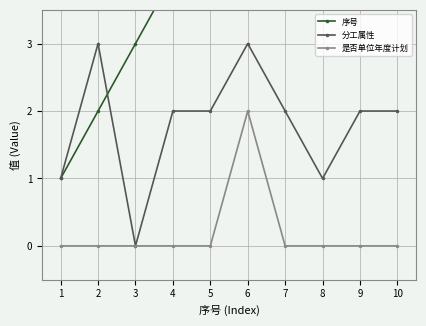

How many positive values does the 是否单位年度计划 series have?

1